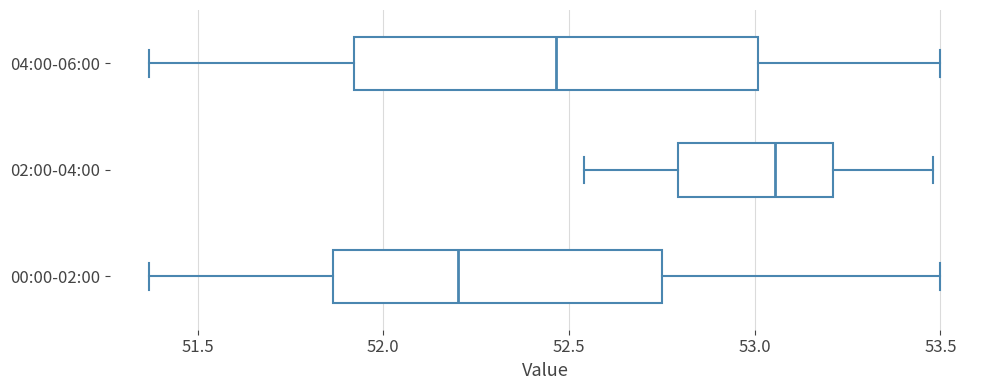

Comparing the boxes themselves (not the whiskers), which one is the widest?

04:00-06:00